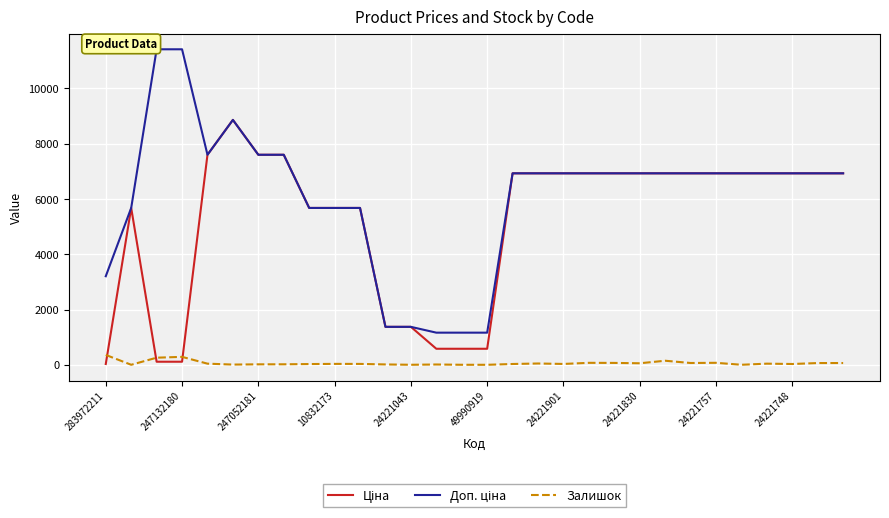

What is the greatest value displayed?

11410.0